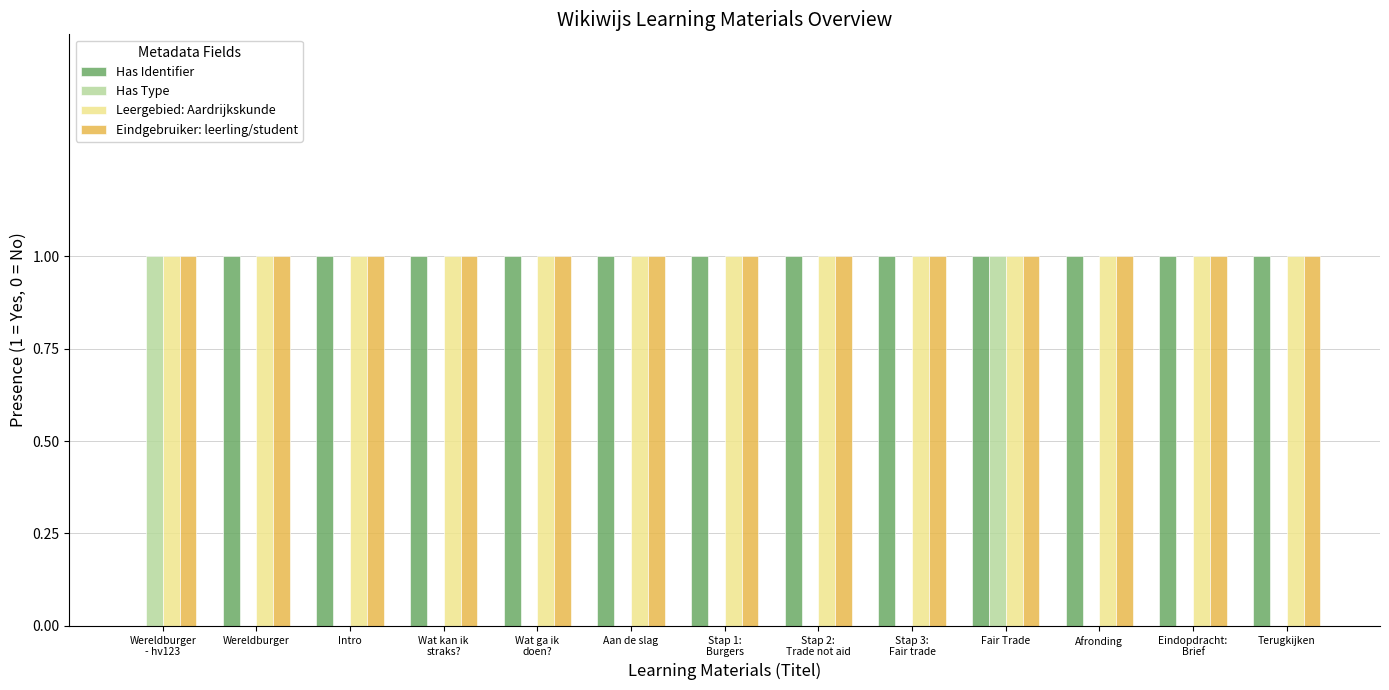

Is it true that Has Type equals 2 at Fair Trade?

False